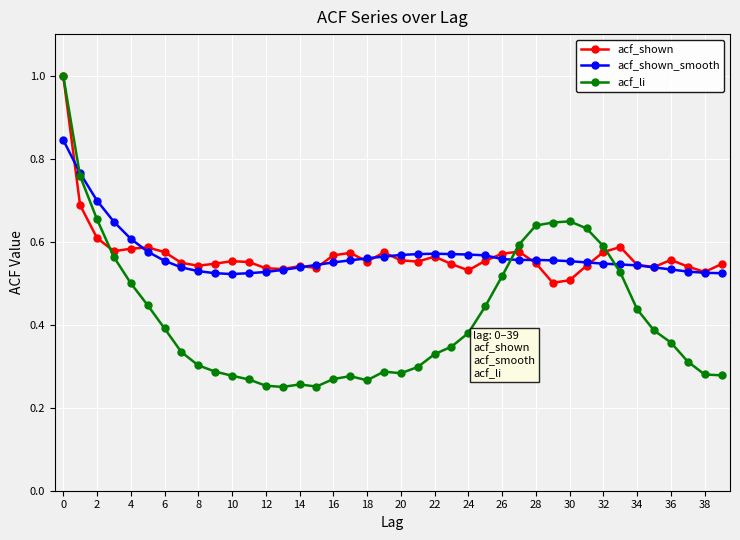

Which series has the largest range (max minus min)?

acf_li